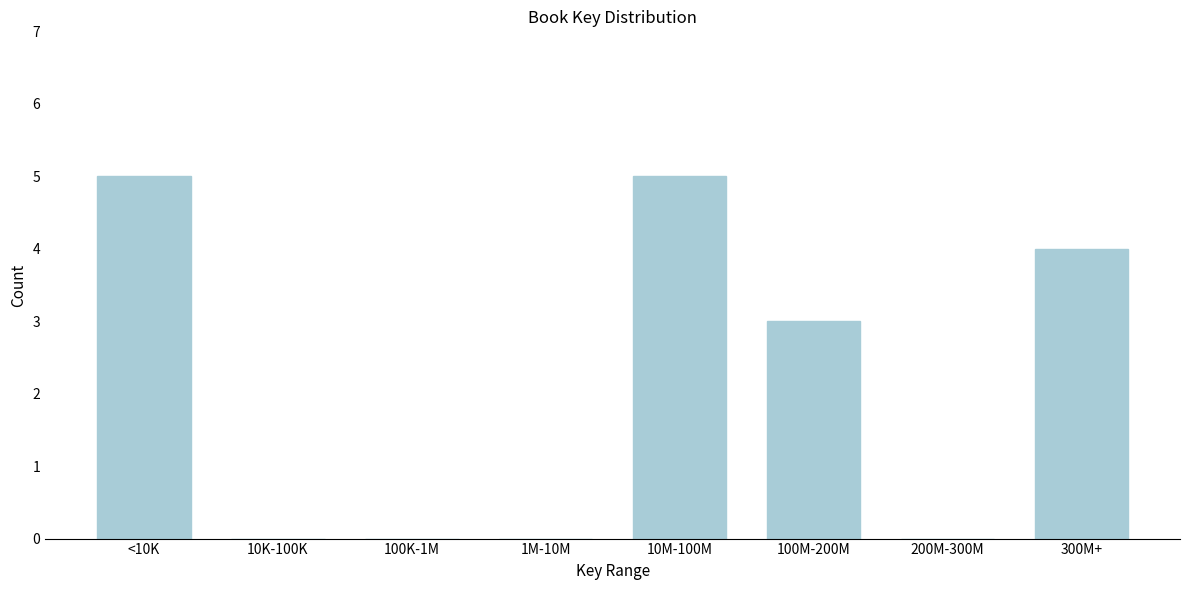

Reading left to right, list all the values displayed in this chart.

<10K=5	10K-100K=0	100K-1M=0	1M-10M=0	10M-100M=5	100M-200M=3	200M-300M=0	300M+=4